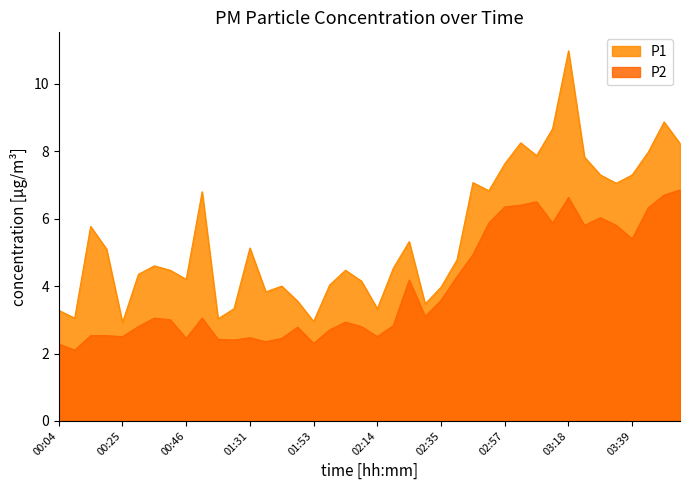

True or false: P1 has more than 2 interior local peaks.

True